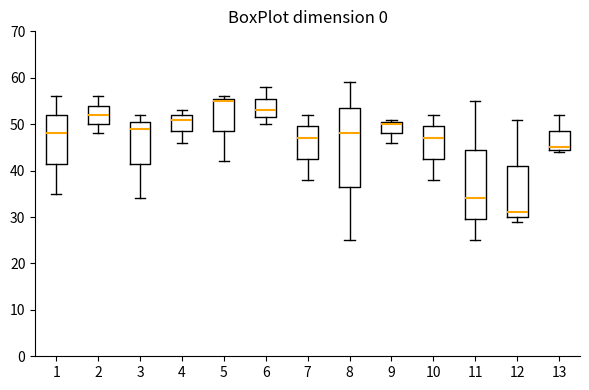

Comparing the boxes themselves (not the whiskers), which one is the tallest?

8